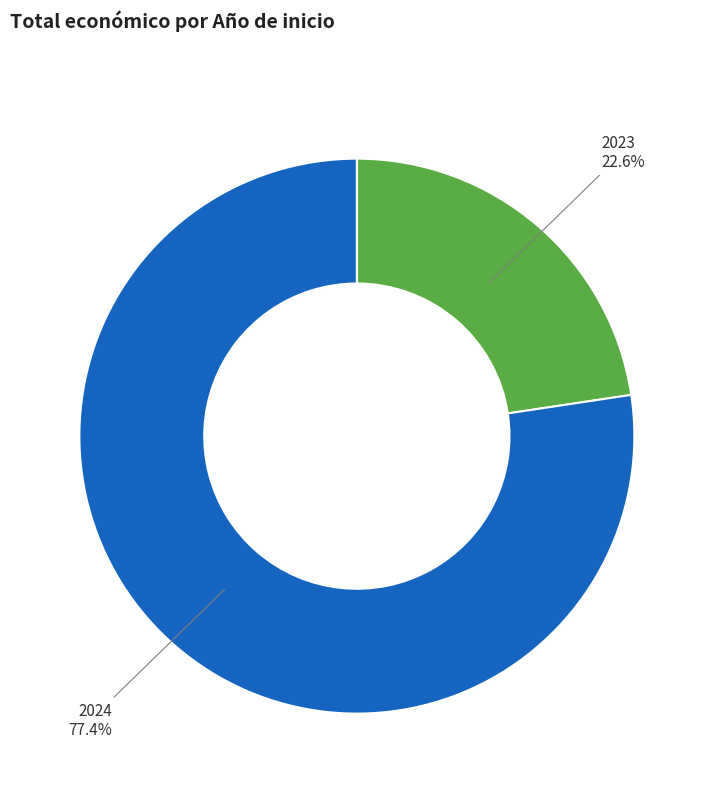

Is there a majority slice in this chart?

Yes